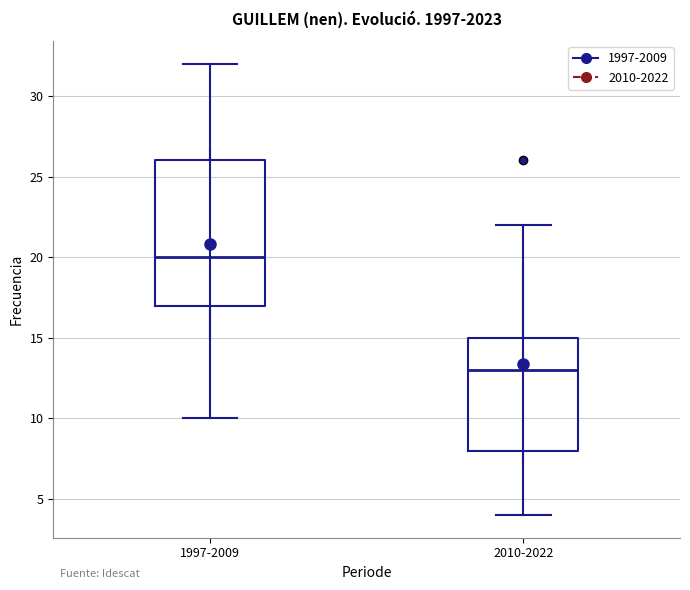

Reading left to right, read every box against the y-axis: the position of its median line, the range the box covers, and the ends of its whiskers. The values are not printed on the chart, so give them approximately, as read against the axis.

1997-2009: median 20, box 17 to 26, whiskers 10 to 32
2010-2022: median 13, box 8 to 15, whiskers 4 to 22